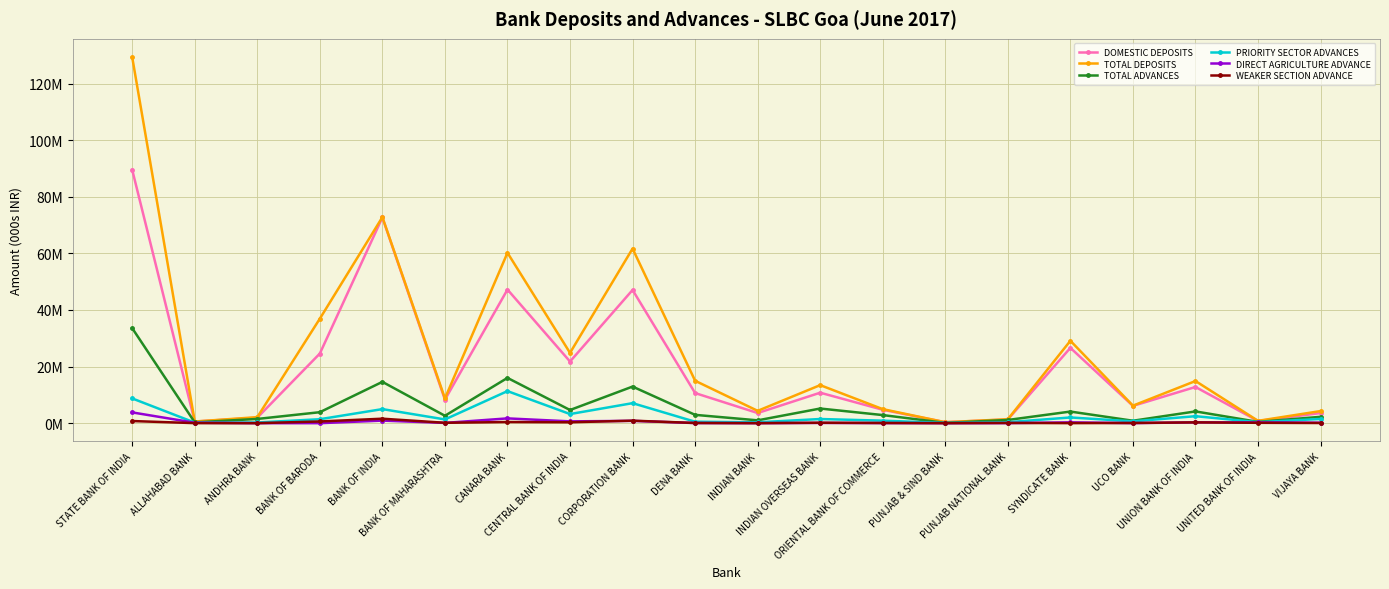

True or false: DIRECT AGRICULTURE ADVANCE has more than 2 interior local peaks.

True